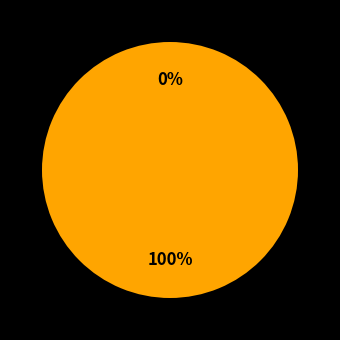

Does 247184 represent more than half of the total?

No